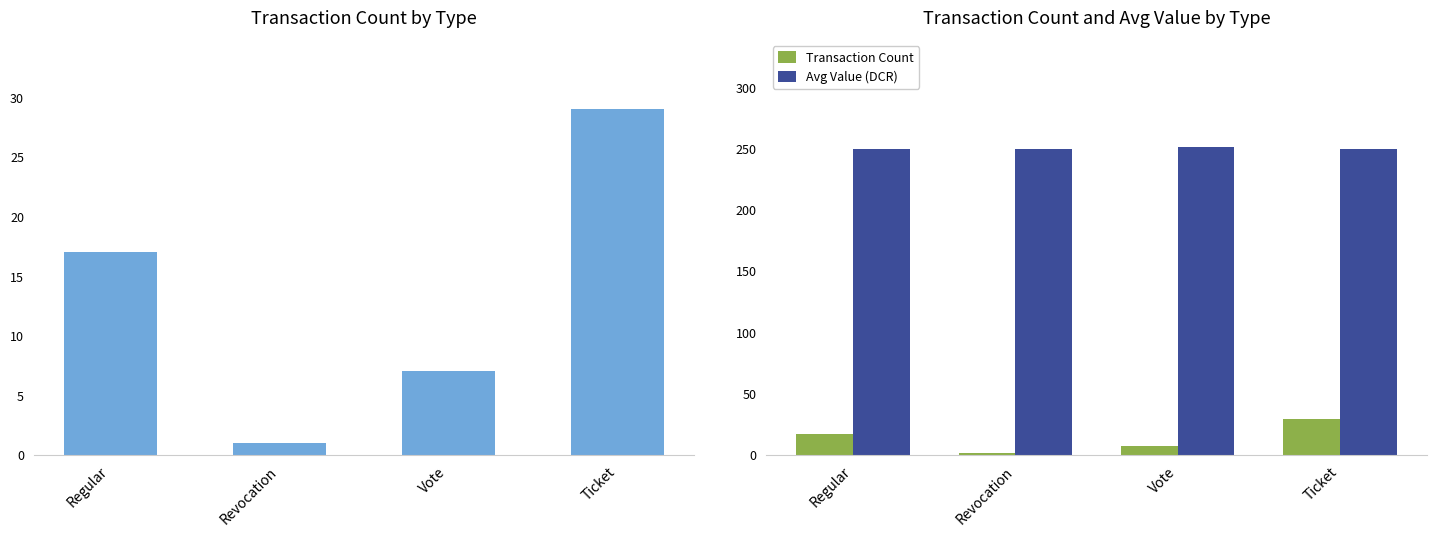

Which category has the lowest value in the Transaction Count series?

Revocation